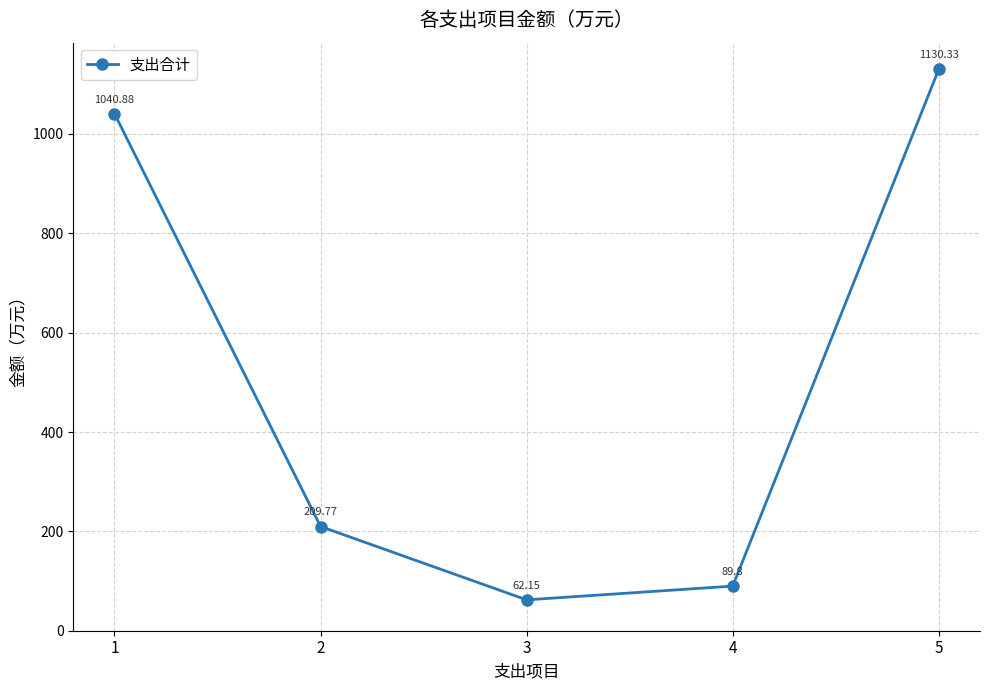

Is it true that the value at 3 is 20.7?

False